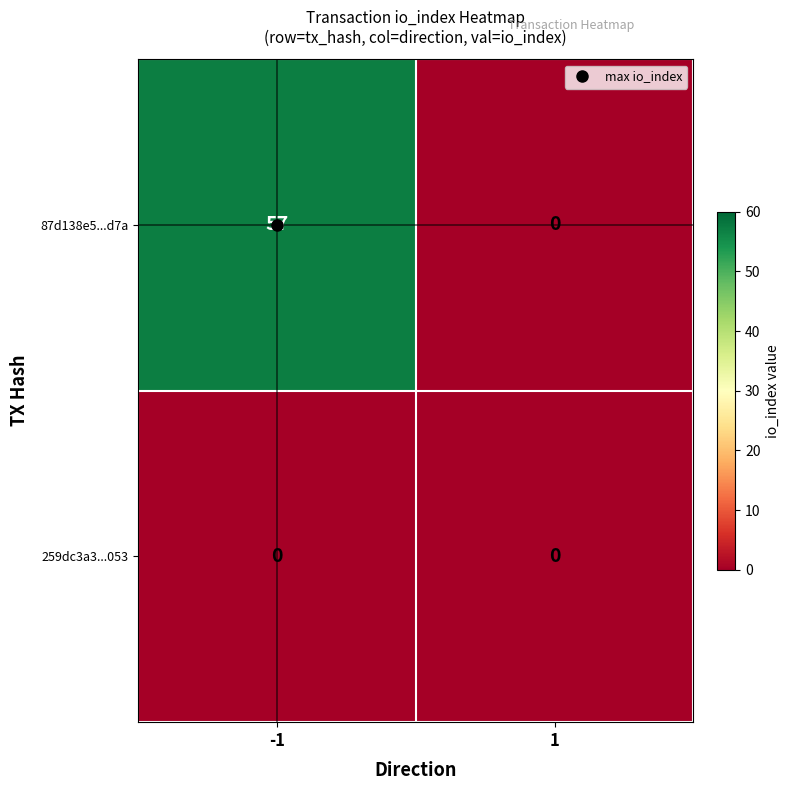

List the series in order of their overall mean, highest first.

87d138e5...d7a, 259dc3a3...053